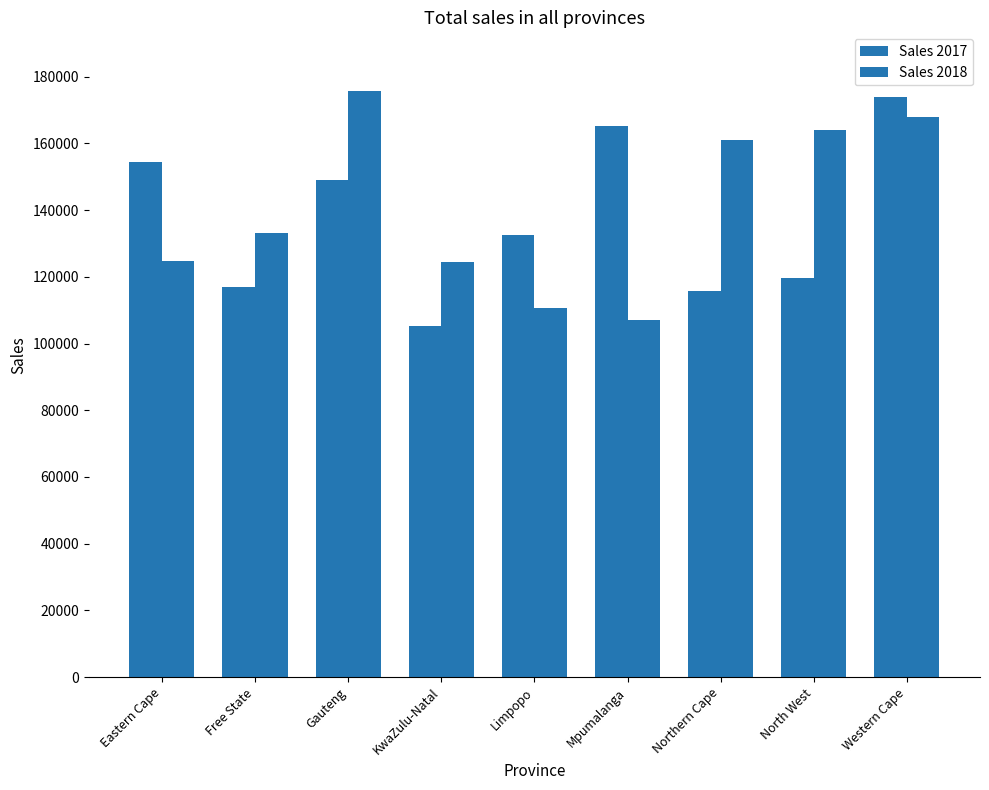

Where does the Sales 2017 series first go above 132554?

Eastern Cape